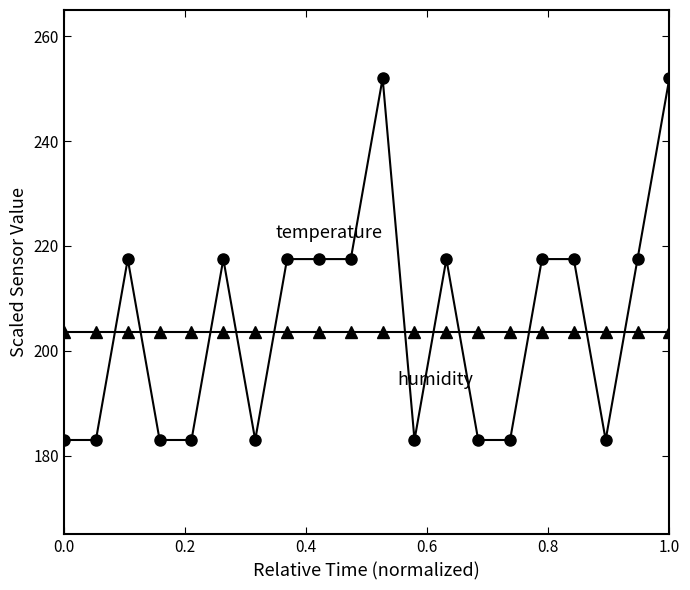

What is the maximum value shown in the chart?

252.0